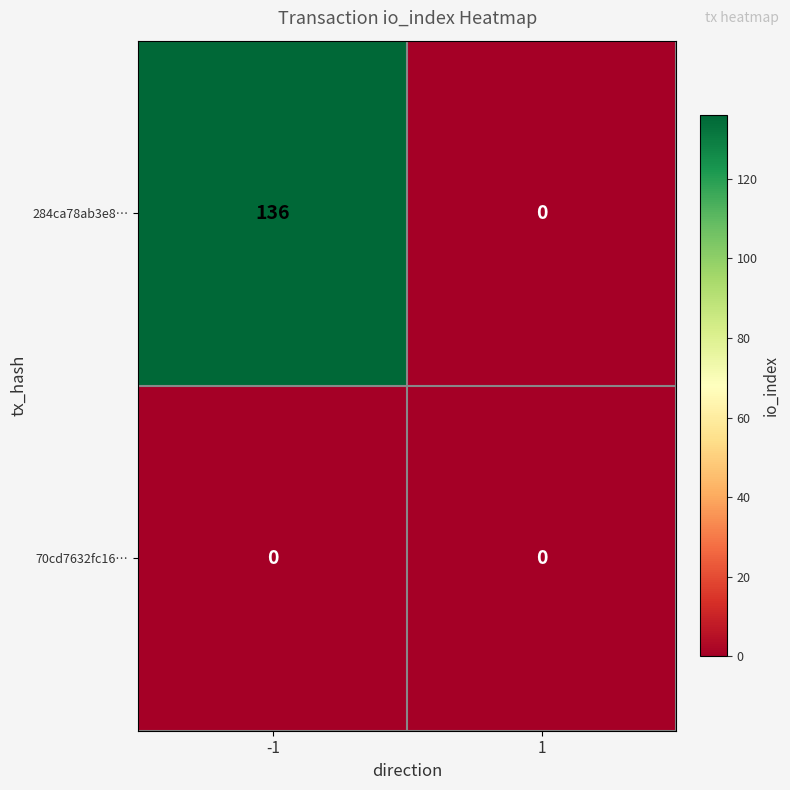

How many distinct data groups are displayed?

2